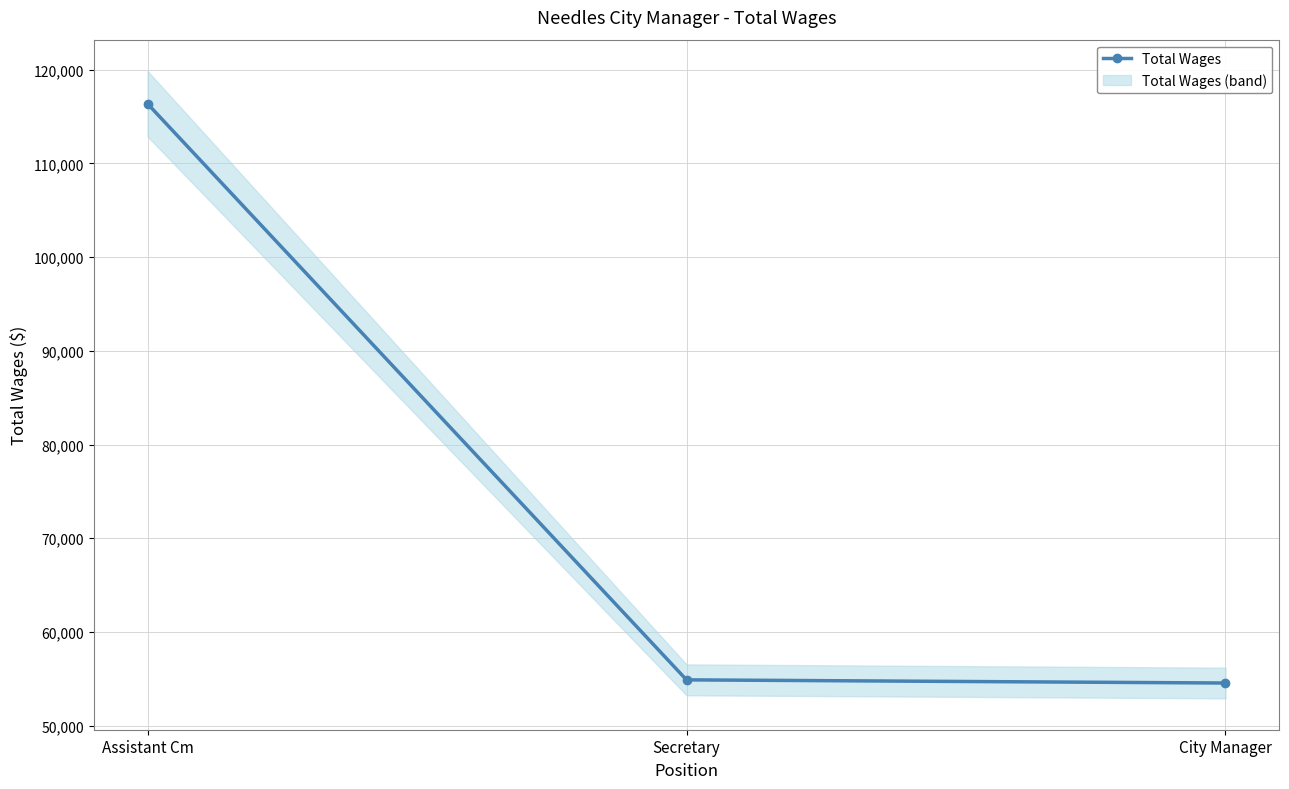

What is the minimum value shown in the chart?

54558